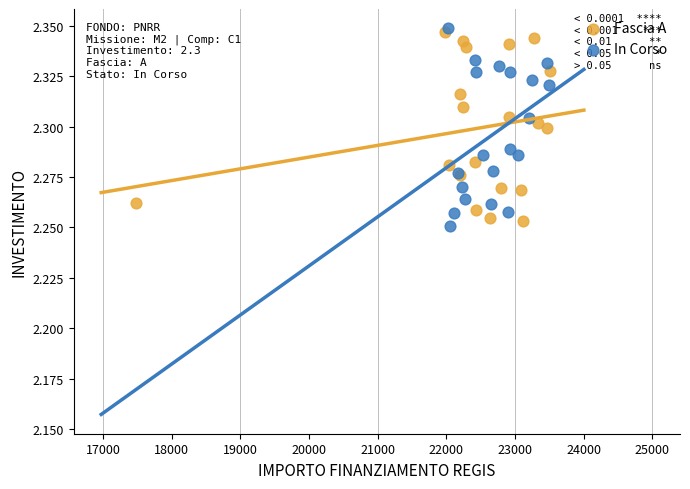

Which series reaches the minimum Y coordinate?

In Corso